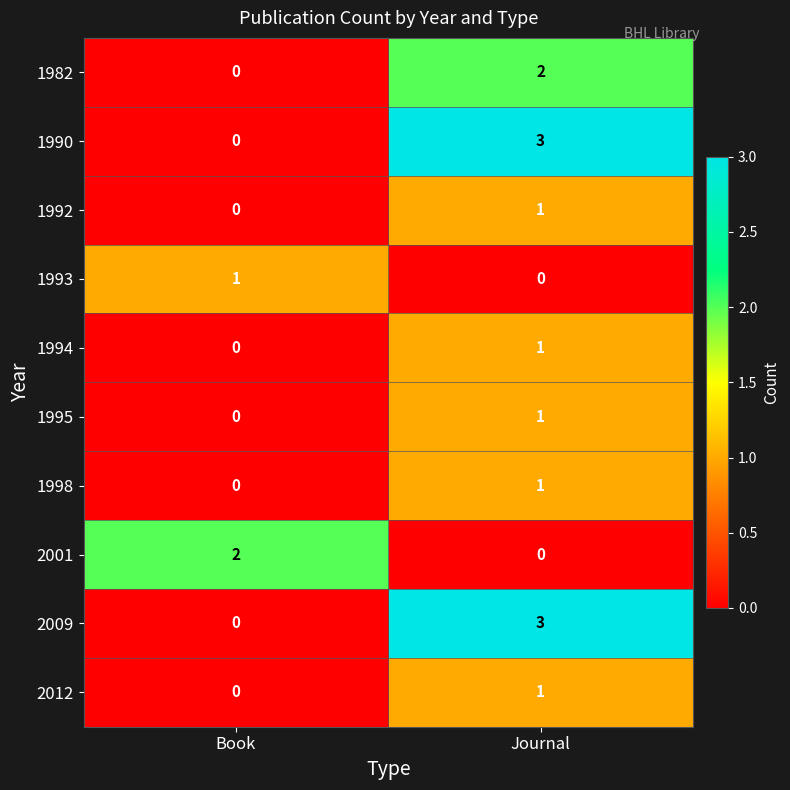

What is the difference between the highest and lowest values at Book?

2